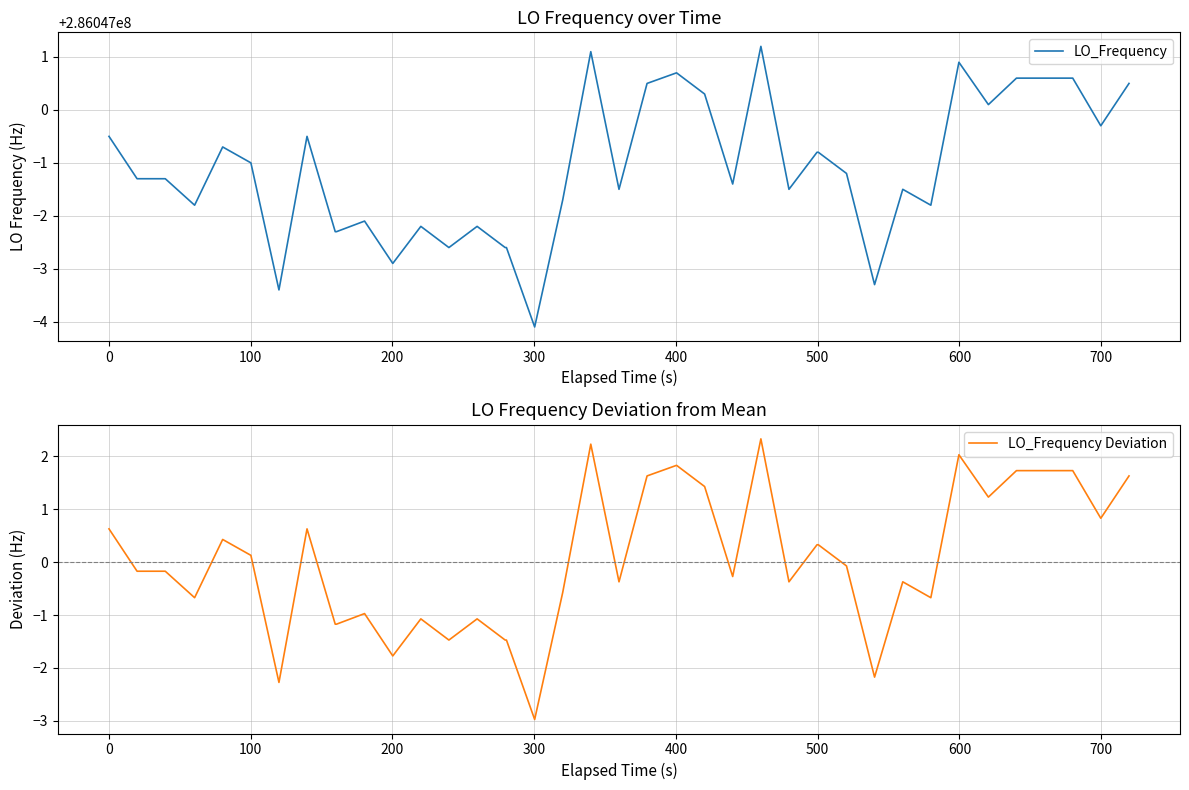

What is the value of the LO_Frequency Deviation point at the 10th from the left?

-1.2